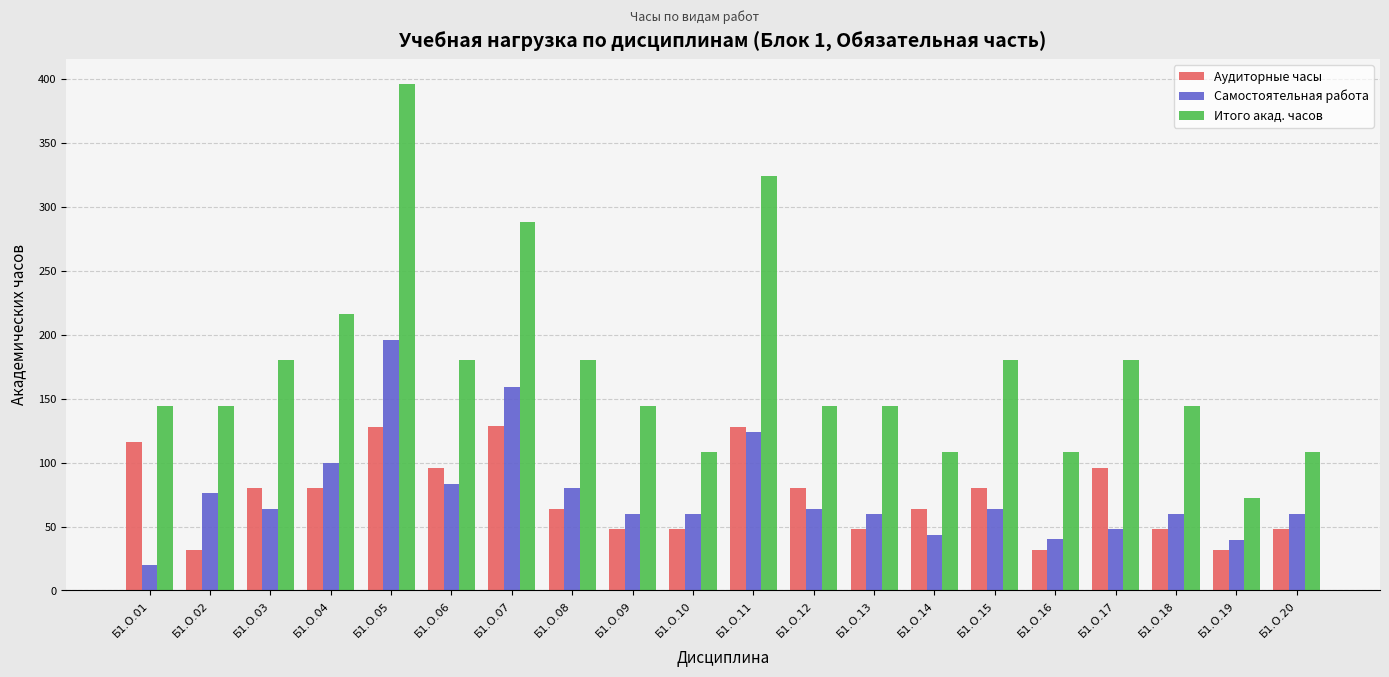

What is the spread (max minus min) of values at Б1.О.20?

60.0